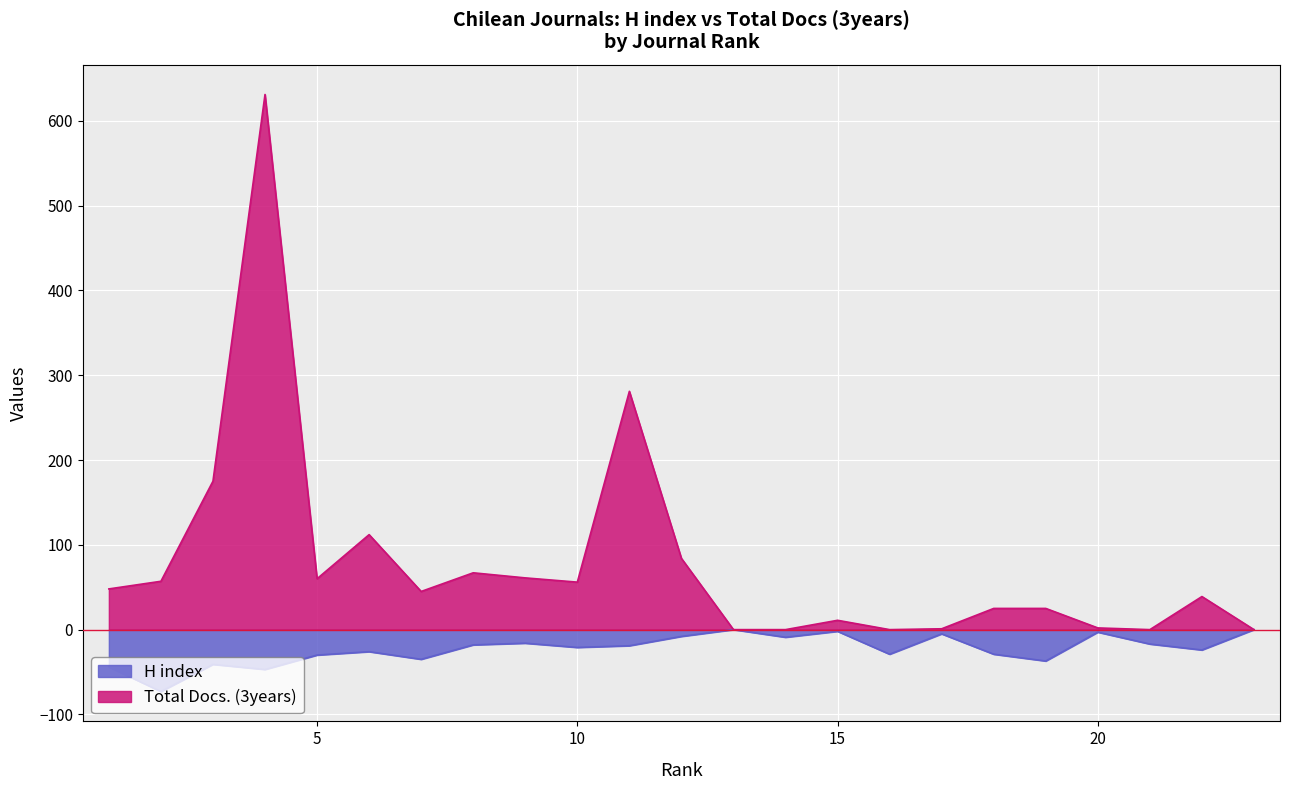

True or false: H index and Total Docs. (3years) intersect in this chart.

False